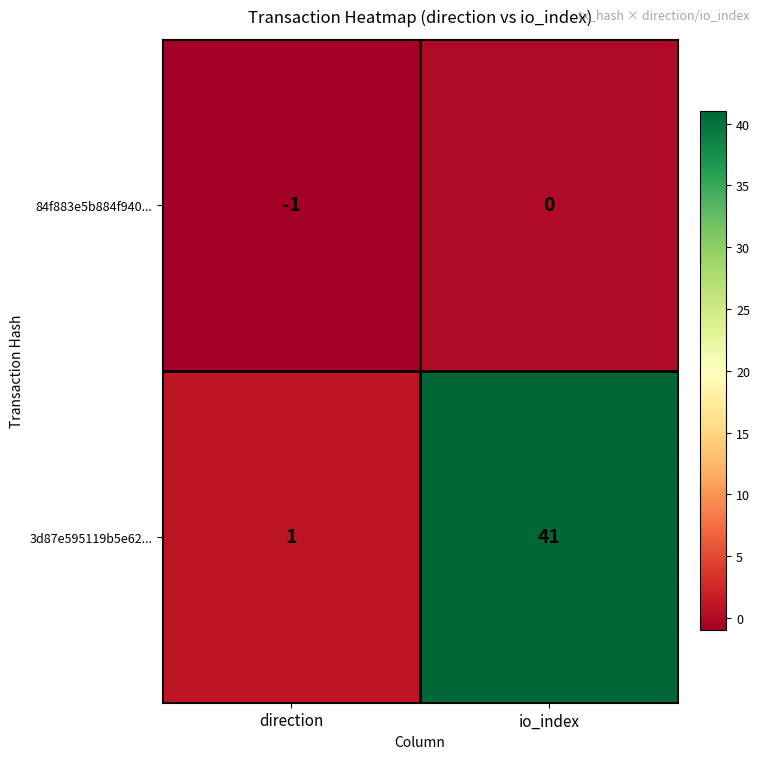

What is the difference between the maximum and minimum values in the 3d87e595119b5e62... series?

40